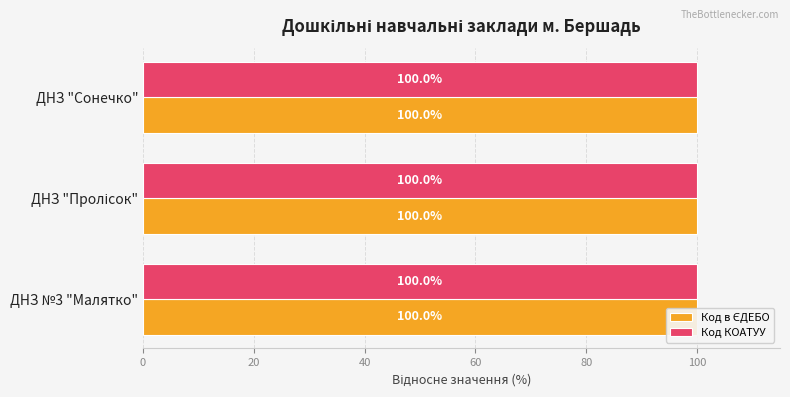

Reading left to right, transcribe all the data shown in this chart.

Код в ЄДЕБО: 100.0	100.0	100.0
Код КОАТУУ: 0.3	0.3	0.3